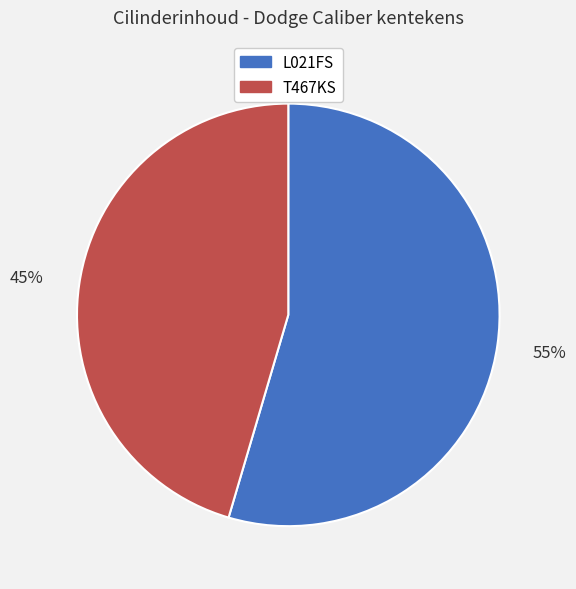

To the nearest percent, what percentage of the pie is L021FS?

55%